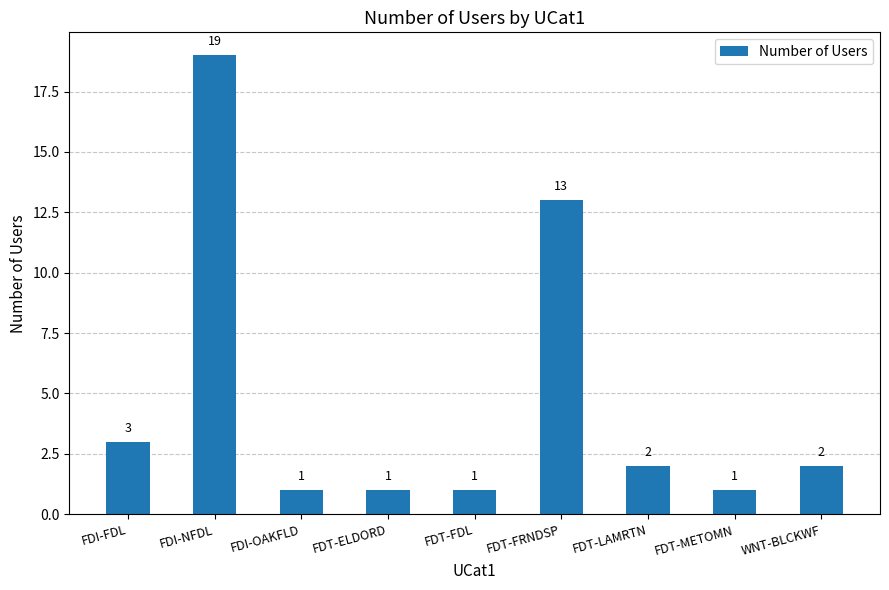

How many bars are there in total?

9